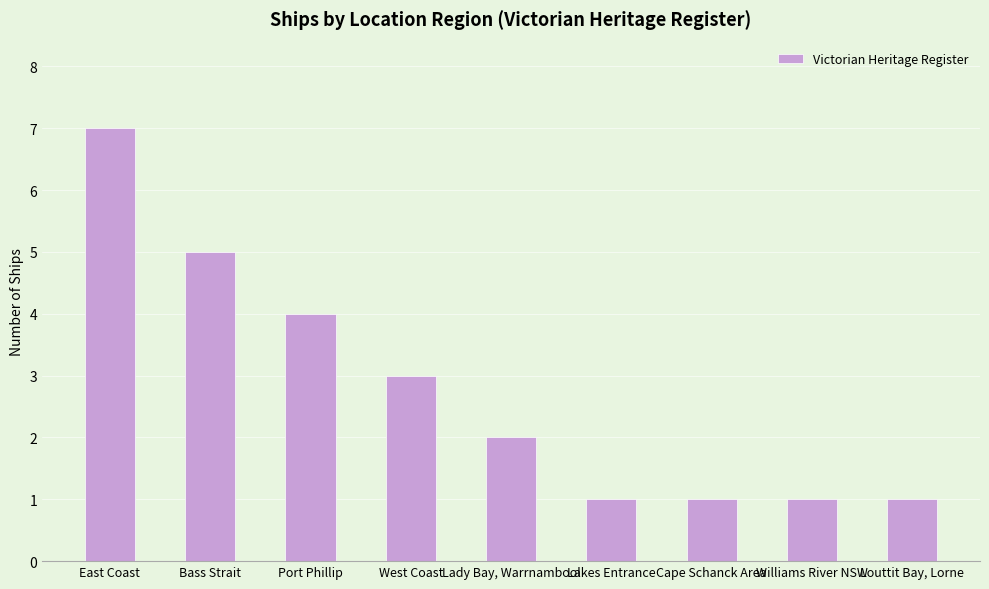

Where is the data nearest to the value 4?

Port Phillip